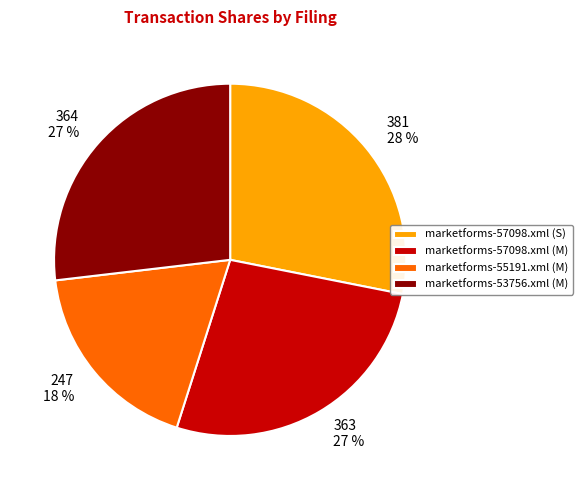

What percentage is the marketforms-57098.xml (M) slice, to the nearest percent?

27%